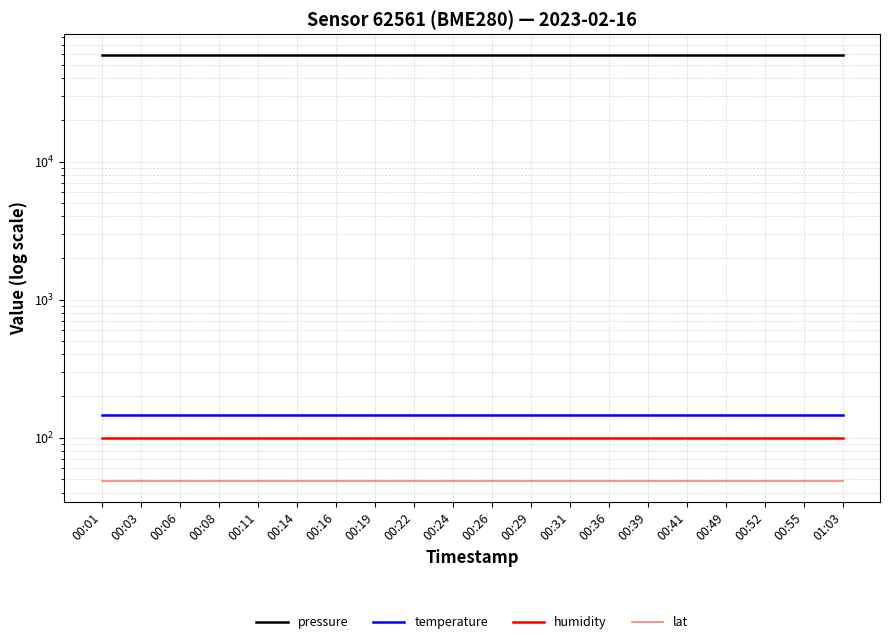

Which series has the largest total across all categories?

pressure